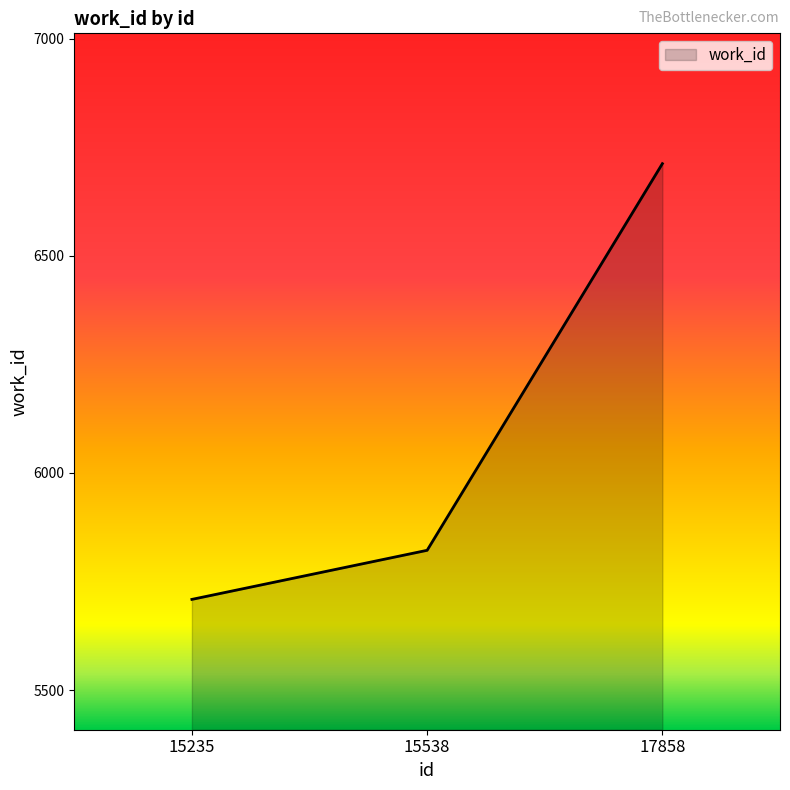

Is it true that the value at 17858 is 6712?

True